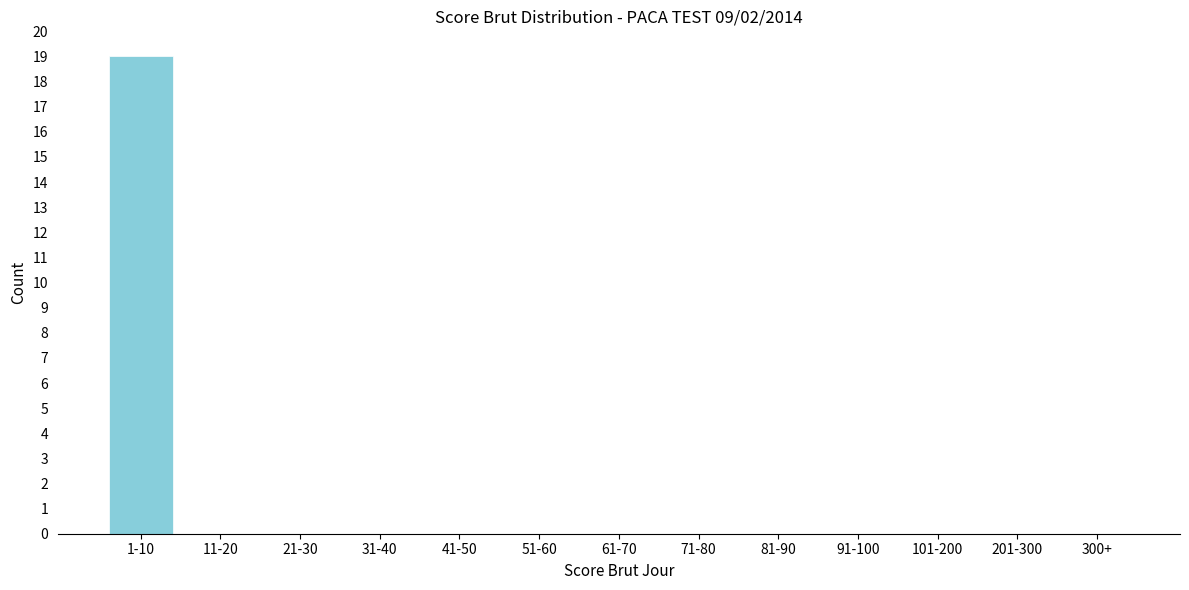

Reading right to left, list all the values displayed in this chart.

300+=0	201-300=0	101-200=0	91-100=0	81-90=0	71-80=0	61-70=0	51-60=0	41-50=0	31-40=0	21-30=0	11-20=0	1-10=19